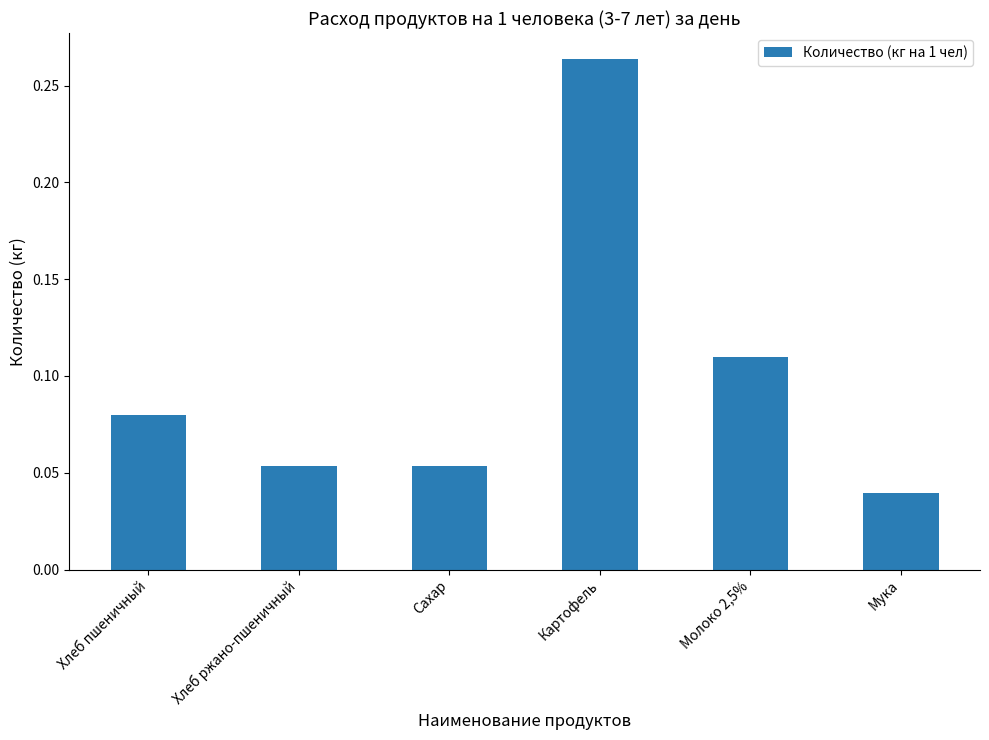

The chart shows a value of 0.1 at Мука. True or false?

False